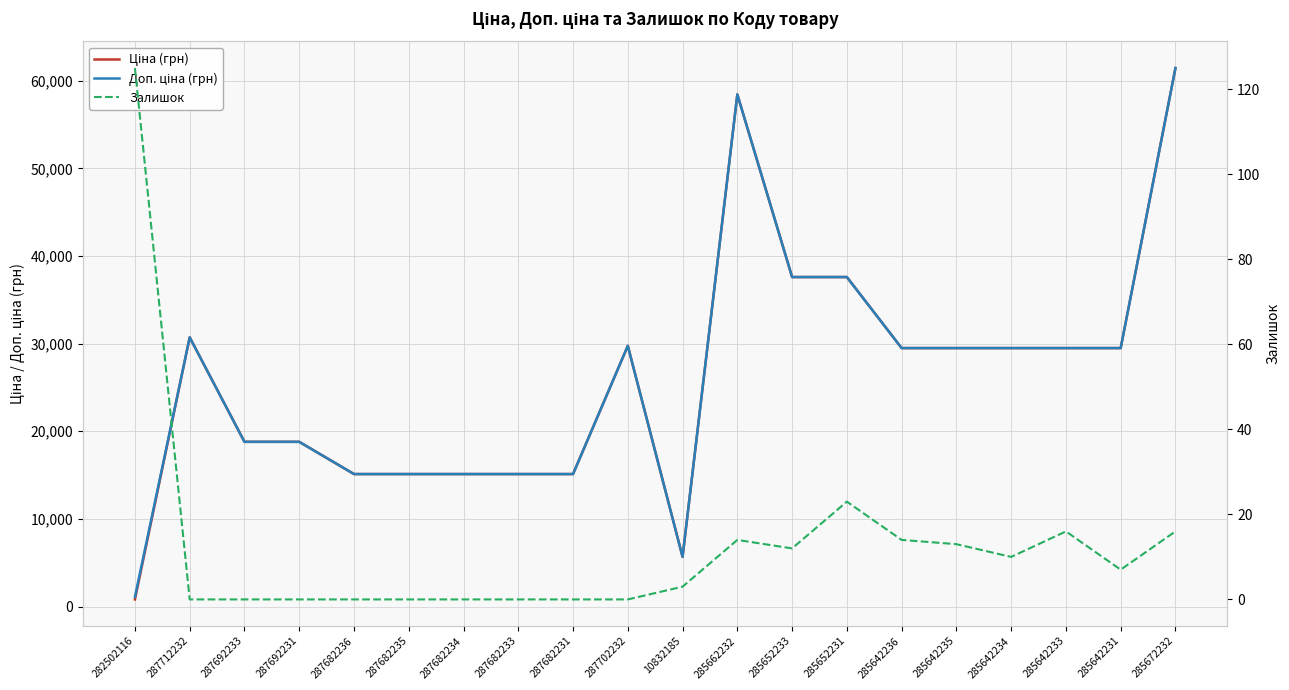

True or false: Ціна (грн) and Залишок intersect in this chart.

False